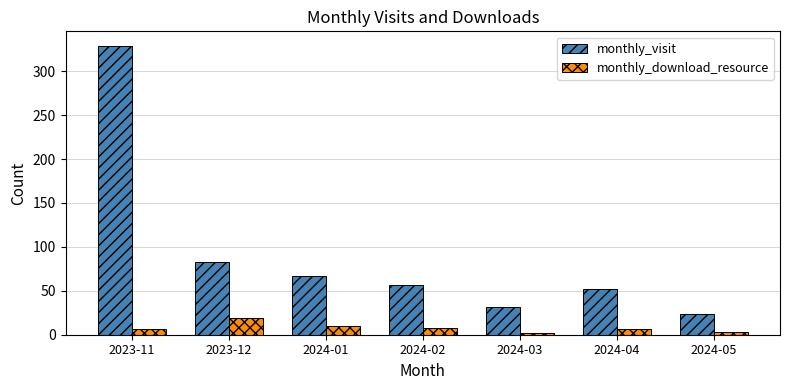

What is the greatest value displayed?

329